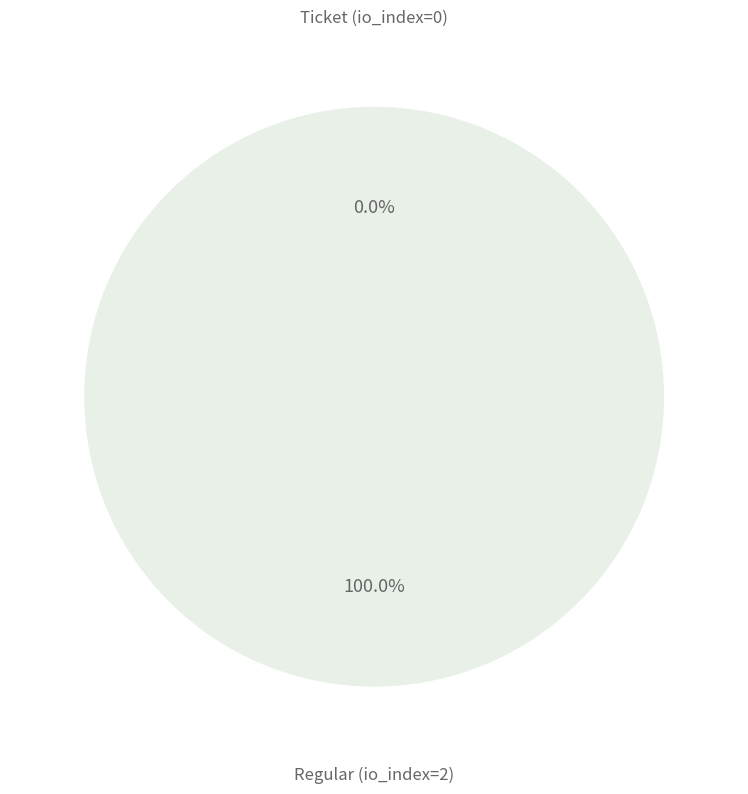

Is it true that Ticket (io_index=0) is 1% of the pie?

False